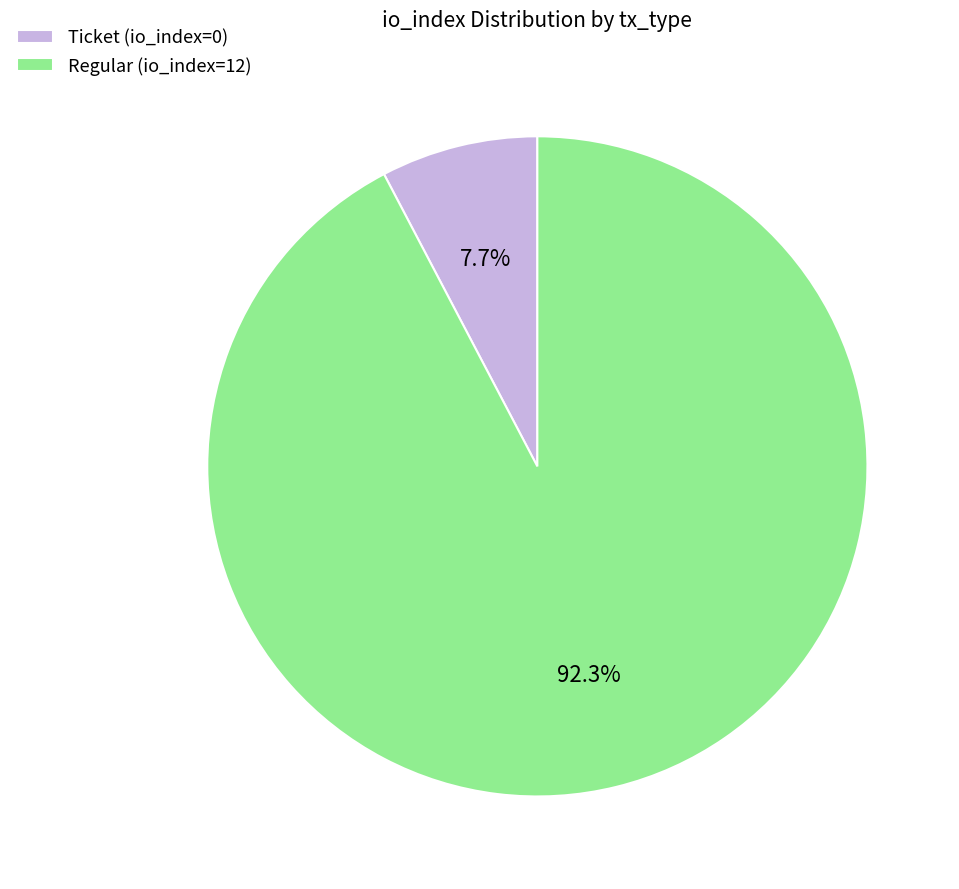

What portion of the pie excludes Ticket?

92.3%